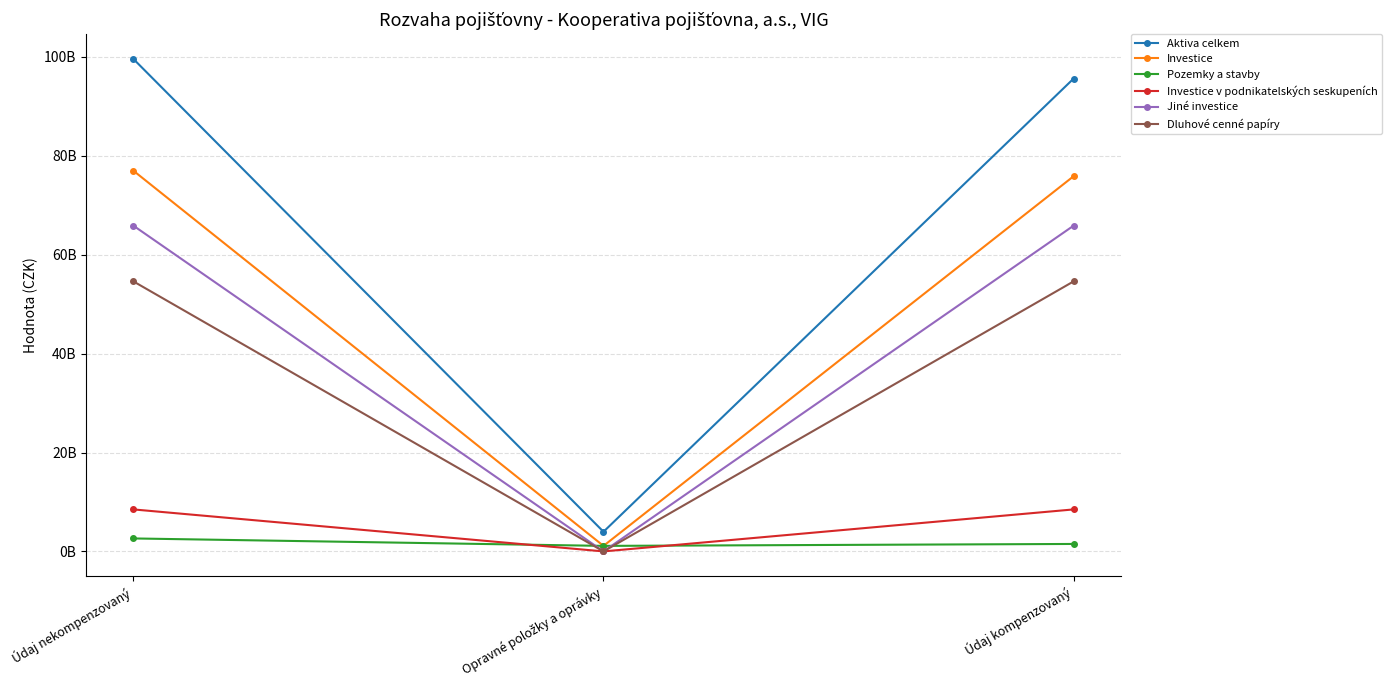

Rank the series by their maximum value, from highest to lowest.

Aktiva celkem, Investice, Jiné investice, Dluhové cenné papíry, Investice v podnikatelských seskupeních, Pozemky a stavby